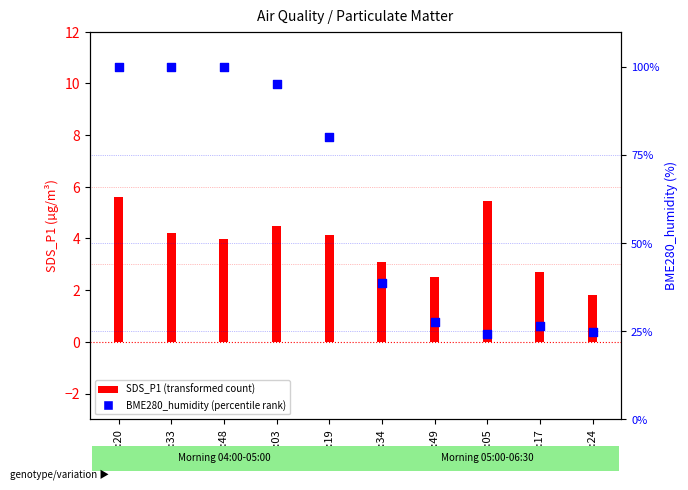

Which series contains the highest Y value?

BME280_humidity